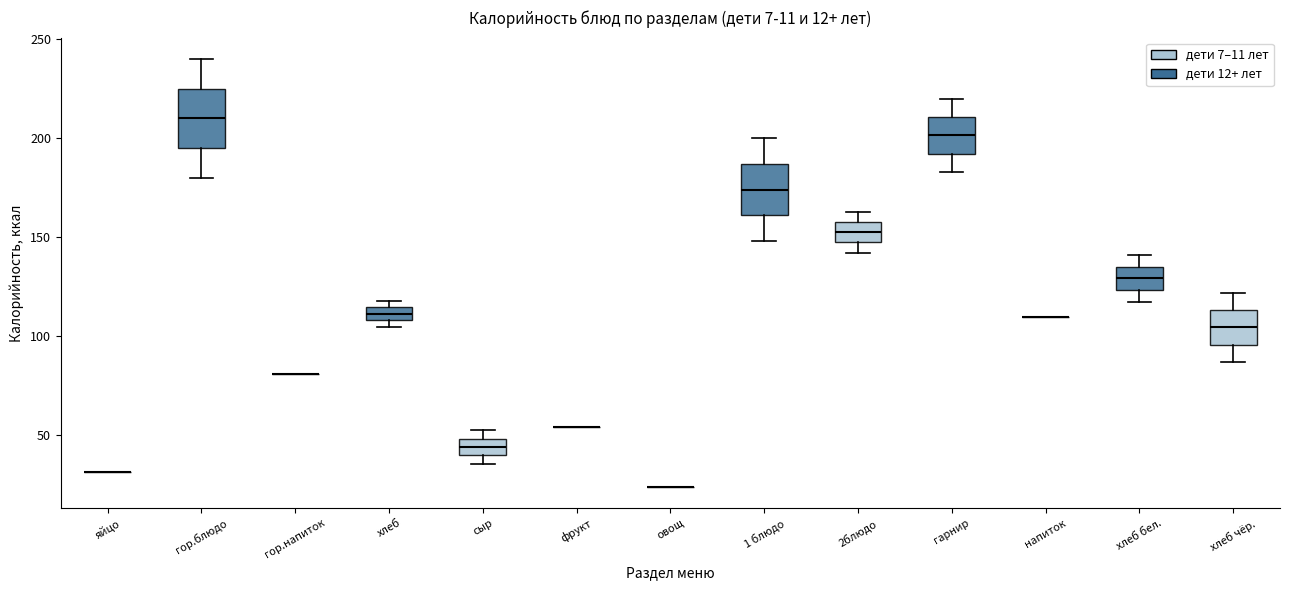

Where does the upper whisker of the box for 2блюдо end on the y-axis? The values are not printed on the chart, so give them approximately, as read against the axis.

165